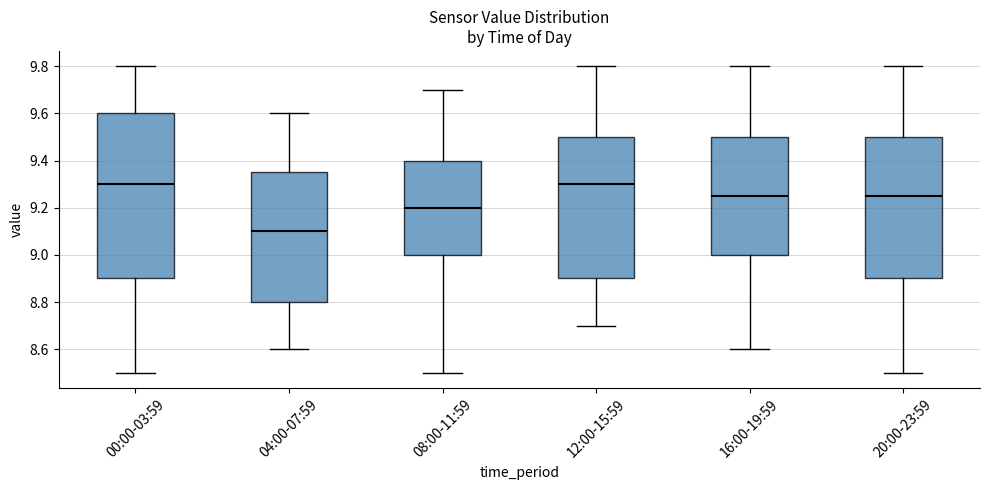

Reading left to right, transcribe this box plot: for each box, give where its median line is, the range the box spans, and where its two whiskers end, as read against the y-axis. The values are not printed on the chart, so give them approximately, as read against the axis.

00:00-03:59: median 9.30, box 8.90 to 9.60, whiskers 8.50 to 9.80
04:00-07:59: median 9.10, box 8.80 to 9.36, whiskers 8.60 to 9.60
08:00-11:59: median 9.20, box 9.00 to 9.40, whiskers 8.50 to 9.70
12:00-15:59: median 9.30, box 8.90 to 9.50, whiskers 8.70 to 9.80
16:00-19:59: median 9.26, box 9.00 to 9.50, whiskers 8.60 to 9.80
20:00-23:59: median 9.26, box 8.90 to 9.50, whiskers 8.50 to 9.80